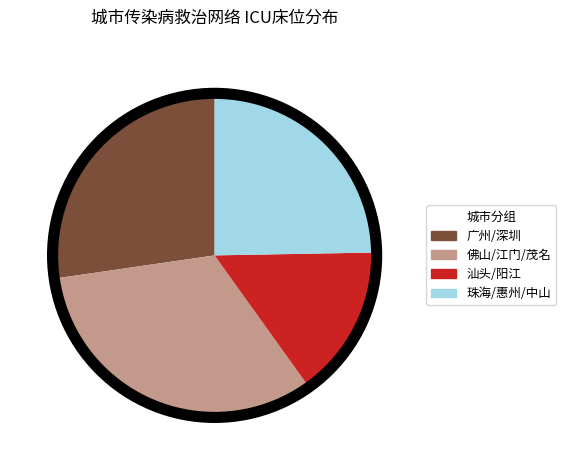

Is it true that 珠海/惠州/中山 is 15% of the pie?

False